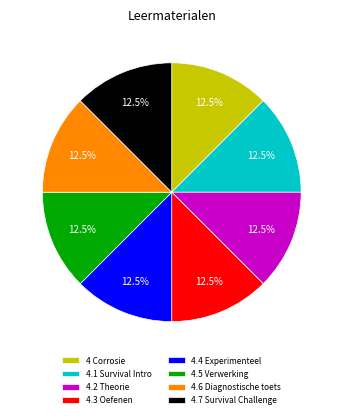

Does any single category account for the majority?

No